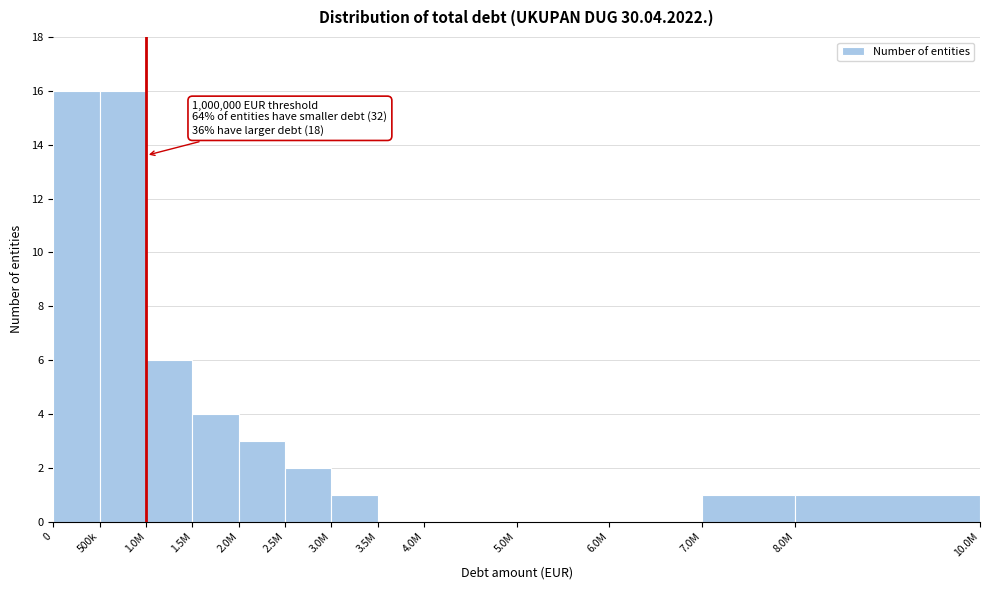

Reading right to left, transcribe all the data shown in this chart.

8.0M=1	7.0M=1	6.0M=0	5.0M=0	4.0M=0	3.5M=0	3.0M=1	2.5M=2	2.0M=3	1.5M=4	1.0M=6	500k=16	0=16